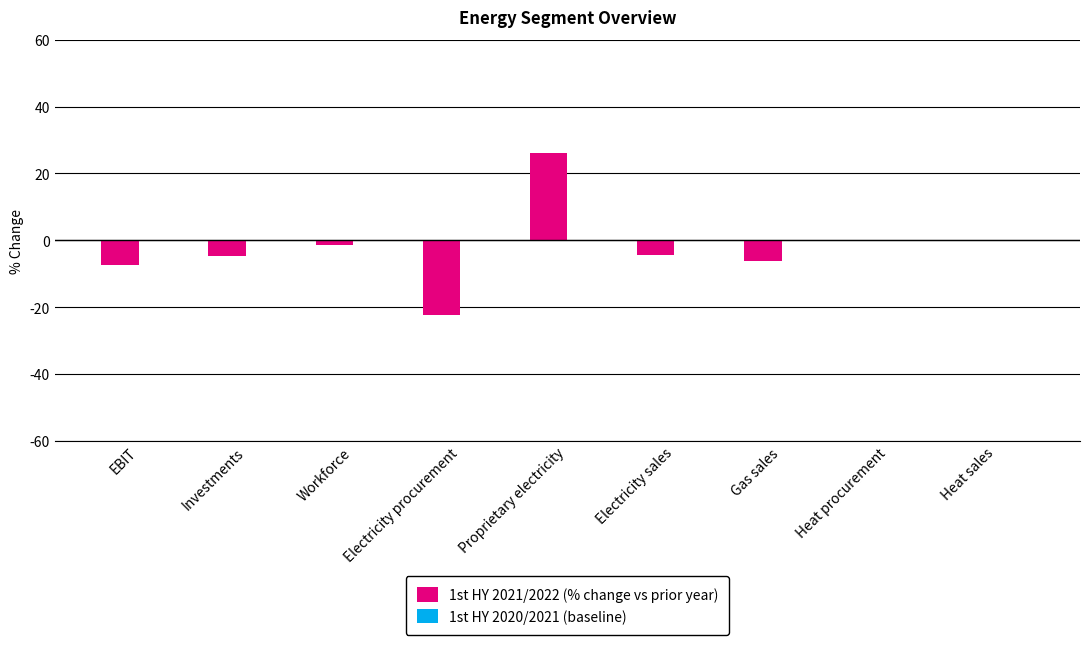

Count the number of categories in the chart.

9